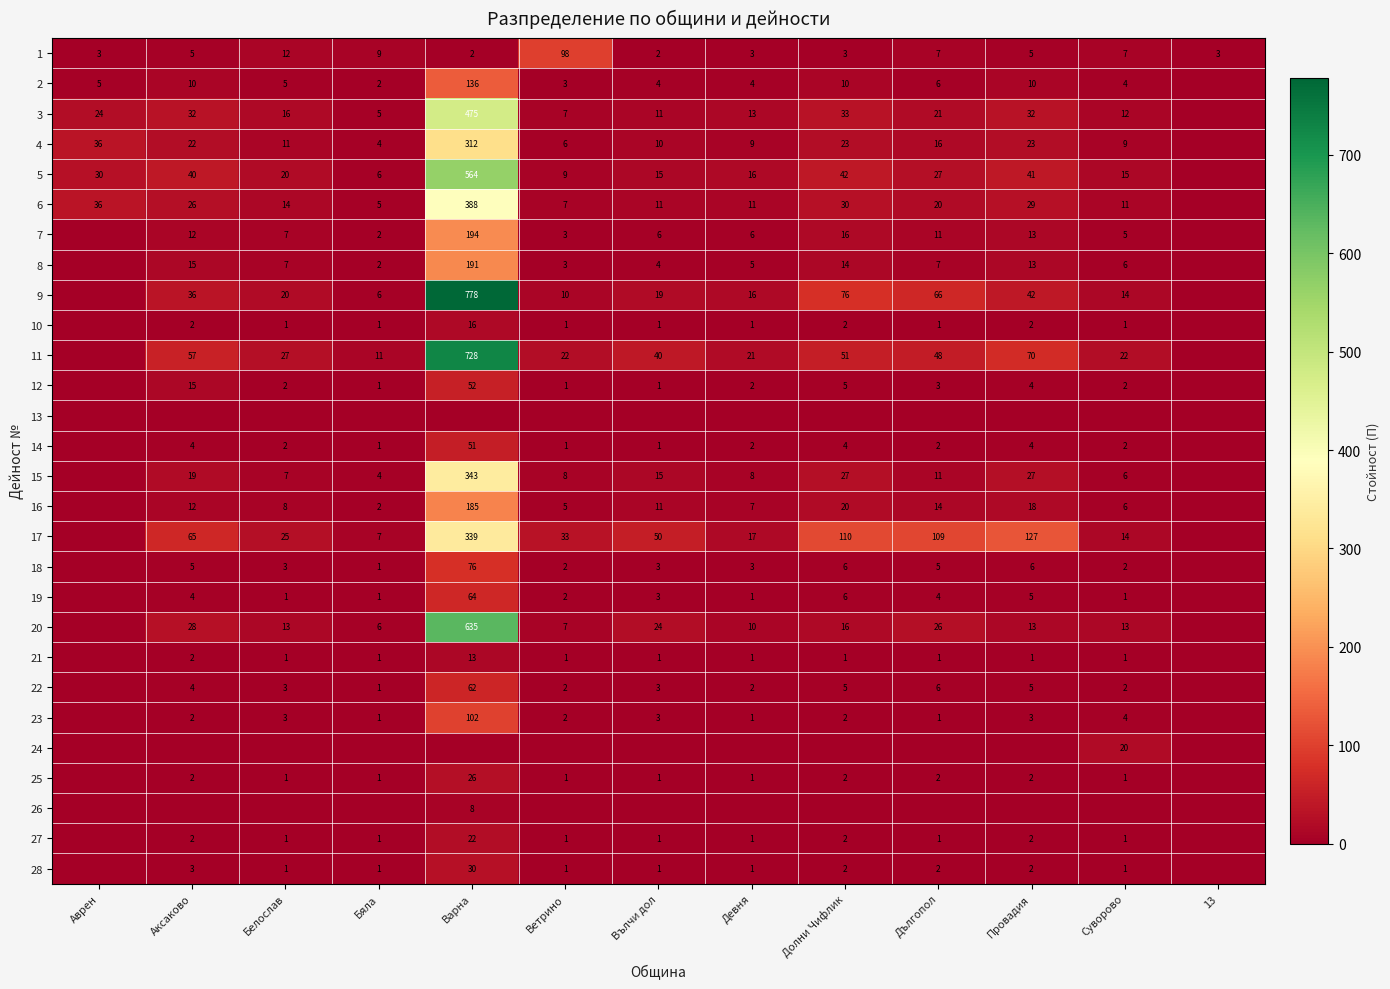

What is the difference between the 8 values at Аксаково and Девня?

10